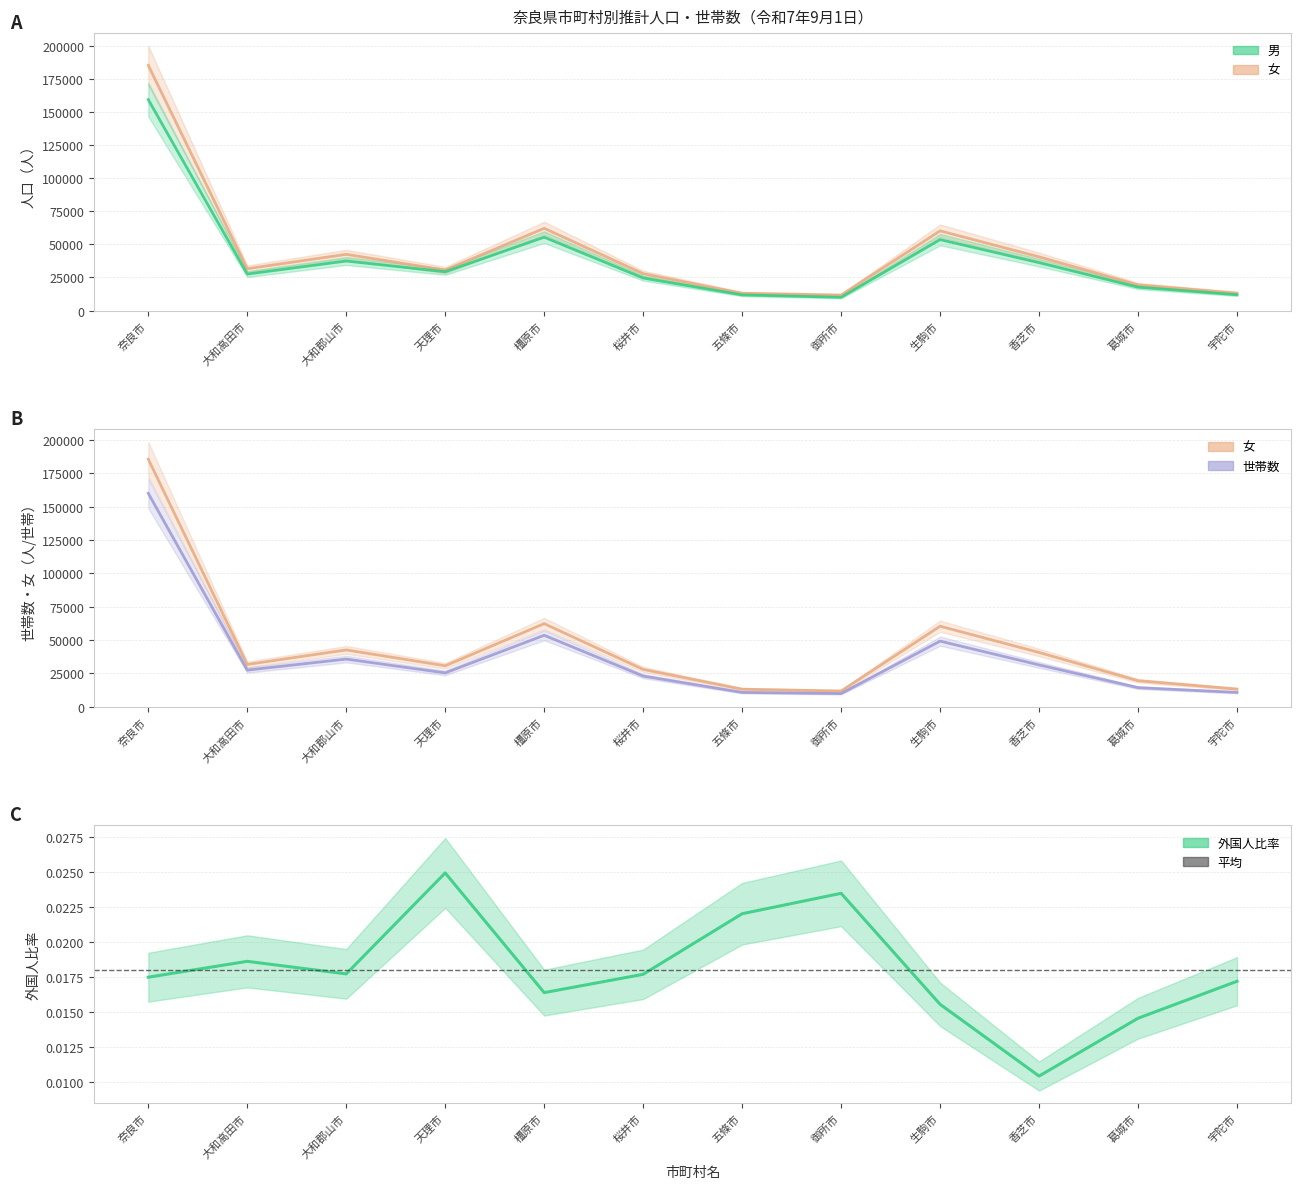

What is the minimum value for 女?

11675